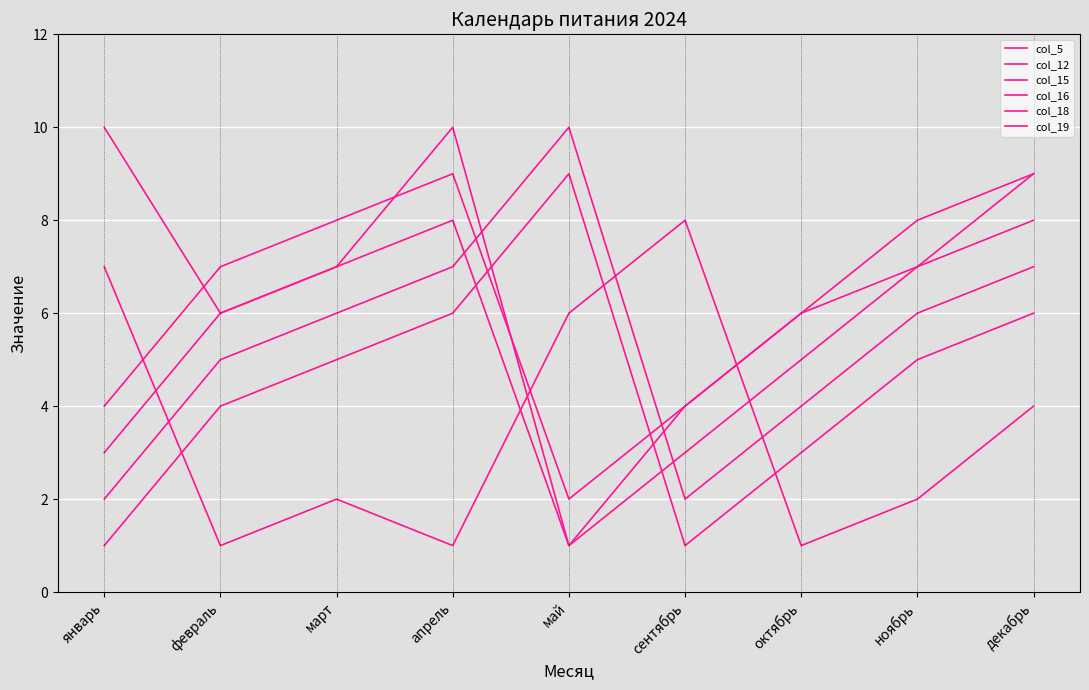

Between апрель and май, which series saw the biggest shift?

col_5